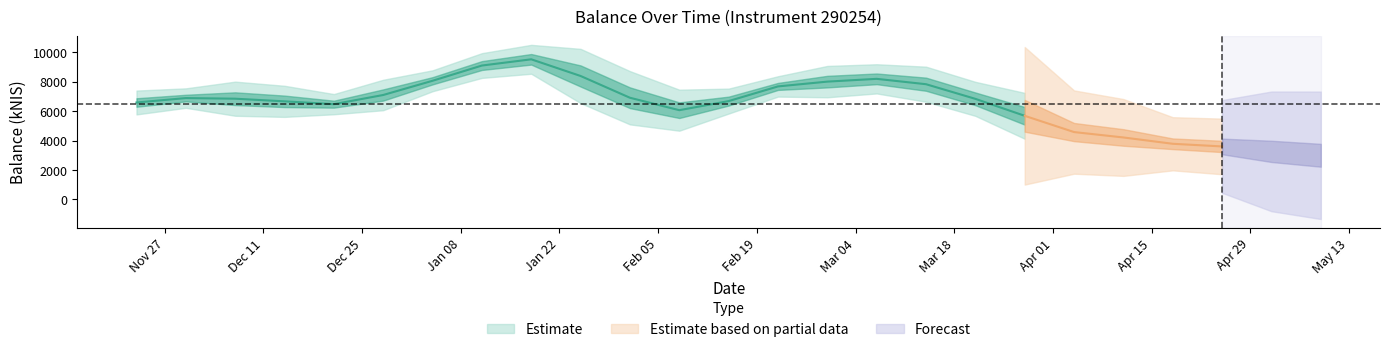

Rank the categories by value from lowest to highest.

2024-05-09, 2024-05-02, 2024-04-25, 2024-04-18, 2024-04-11, 2024-04-04, 2024-03-28, 2024-02-08, 2024-02-01, 2023-12-14, 2023-12-21, 2023-11-23, 2023-12-28, 2024-02-15, 2023-11-30, 2024-03-21, 2023-12-07, 2024-02-22, 2024-03-07, 2024-01-04, 2024-03-14, 2024-02-29, 2024-01-11, 2024-01-25, 2024-01-18